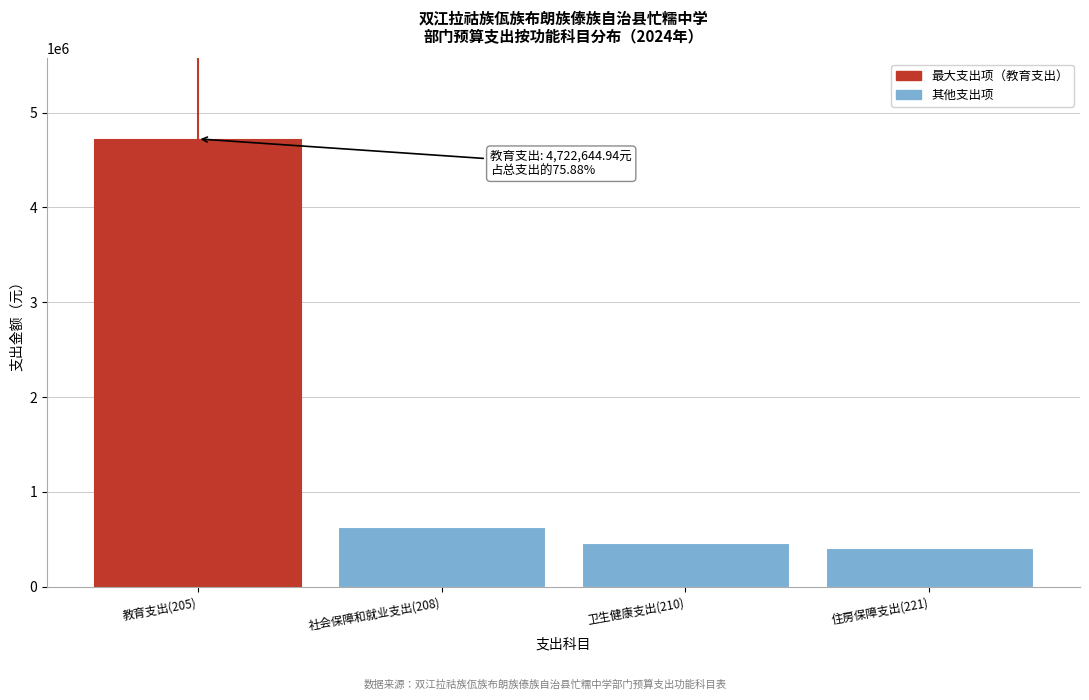

Reading right to left, transcribe all the data shown in this chart.

409016.2	458909.3	633879.2	4722644.9